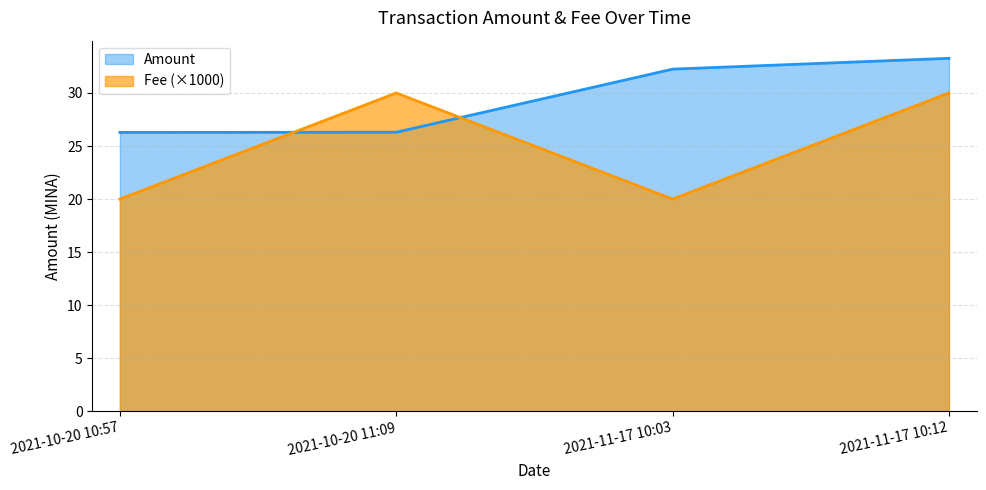

What is the label of the 2nd point from the left?

2021-10-20 11:09